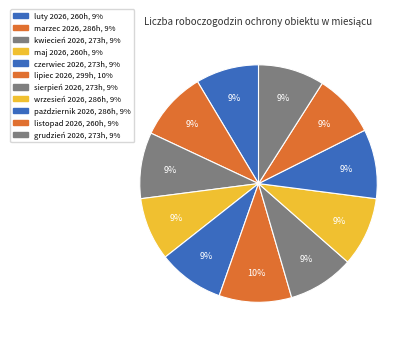

Does any single category account for the majority?

No